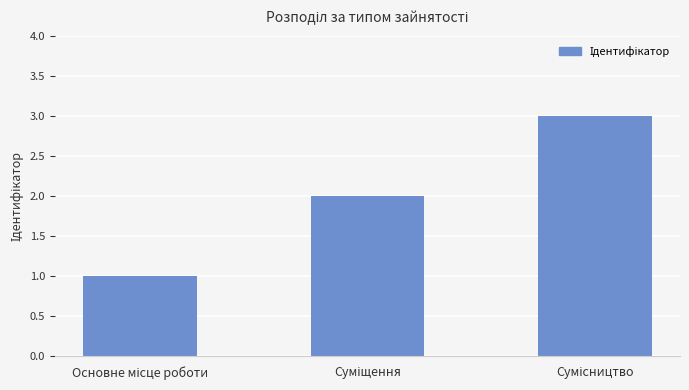

What is the maximum value shown in the chart?

3